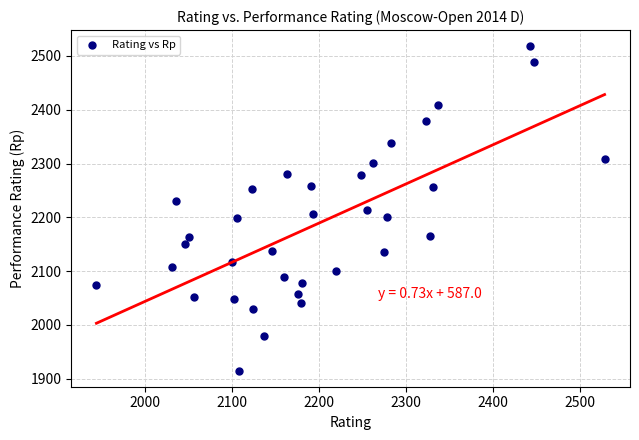

What is the range of X values (max minus min)?

584